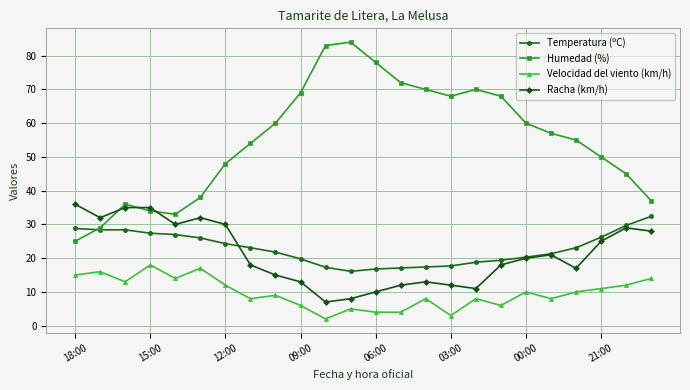

What is the value of the Racha (km/h) point at the 2nd from the left?

32.0